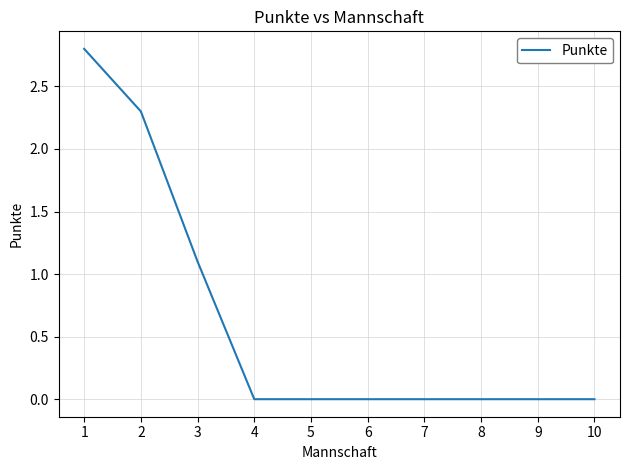

How many lines are shown in the chart?

1